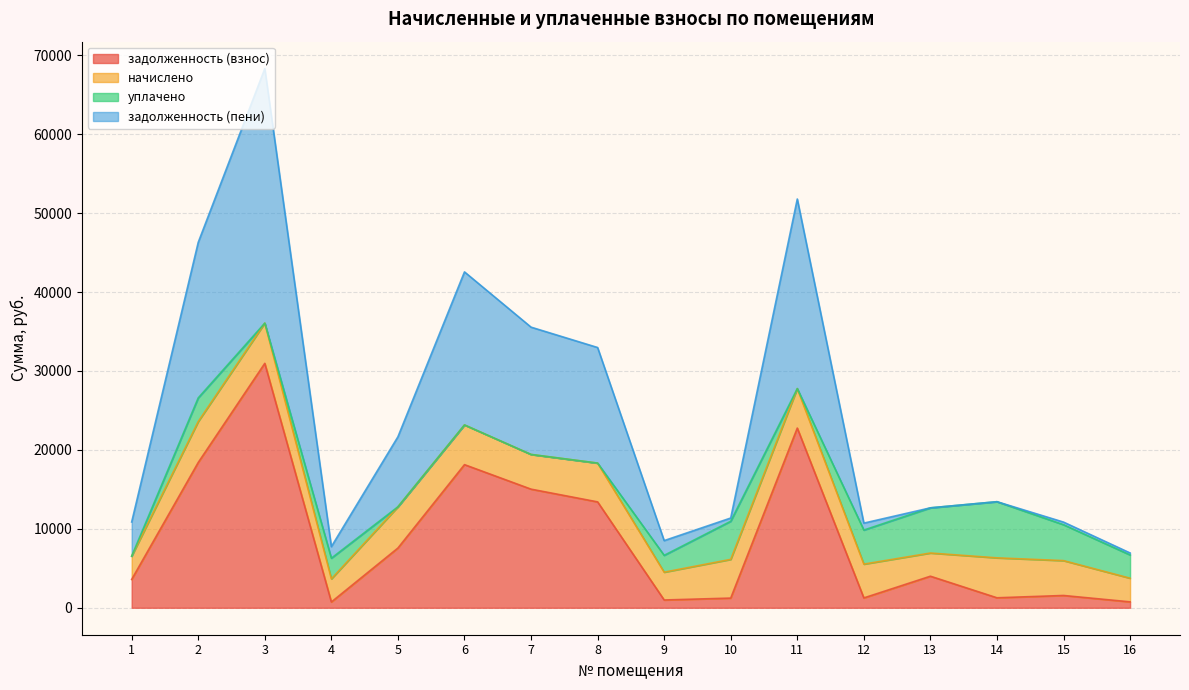

Between 3 and 14, which series saw the biggest shift?

задолженность (пени)